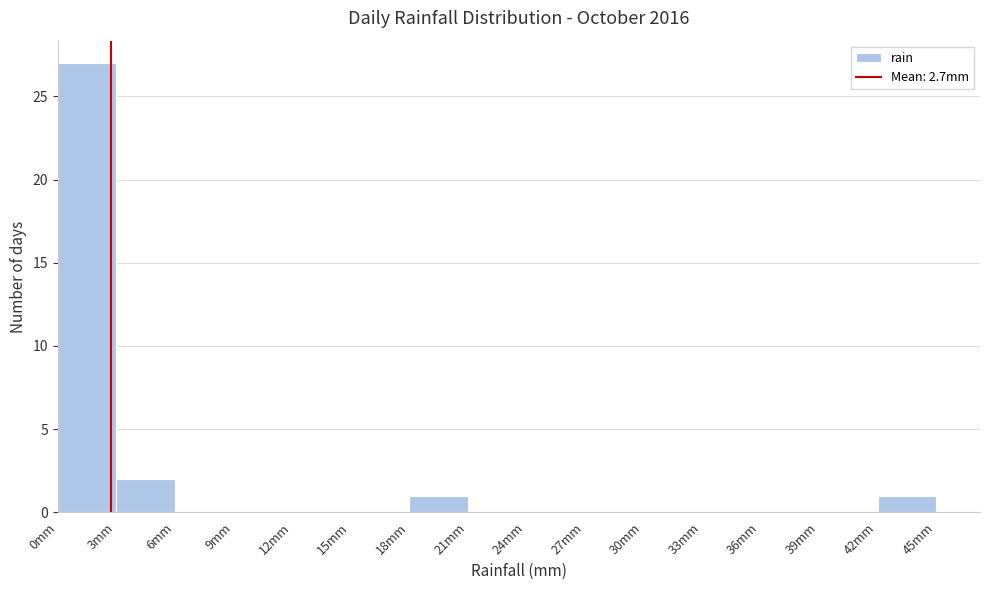

Over which range of the x-axis is the bar tallest?

0 to 3